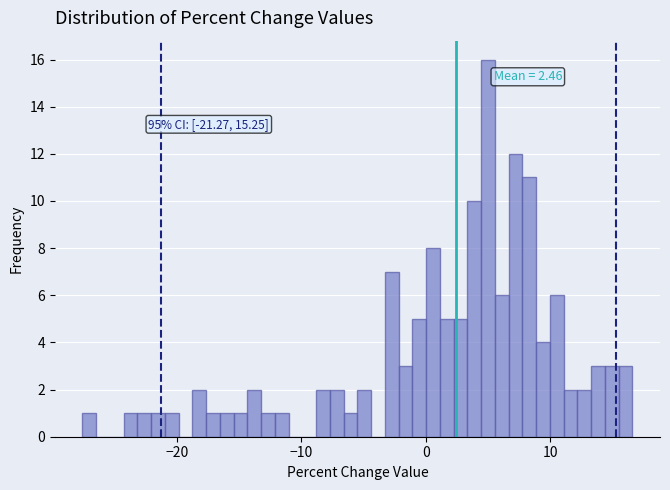

Read against the x-axis, roughly where is the centre of the tallest bar?

5